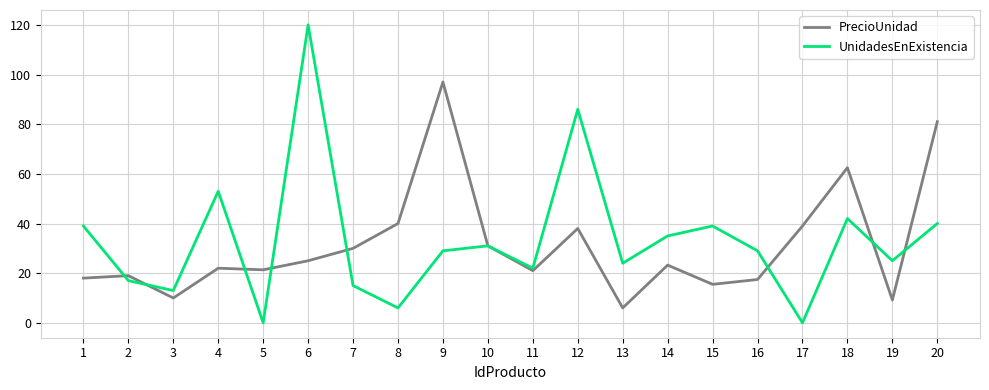

The value of UnidadesEnExistencia at 12 is 86.0. True or false?

True